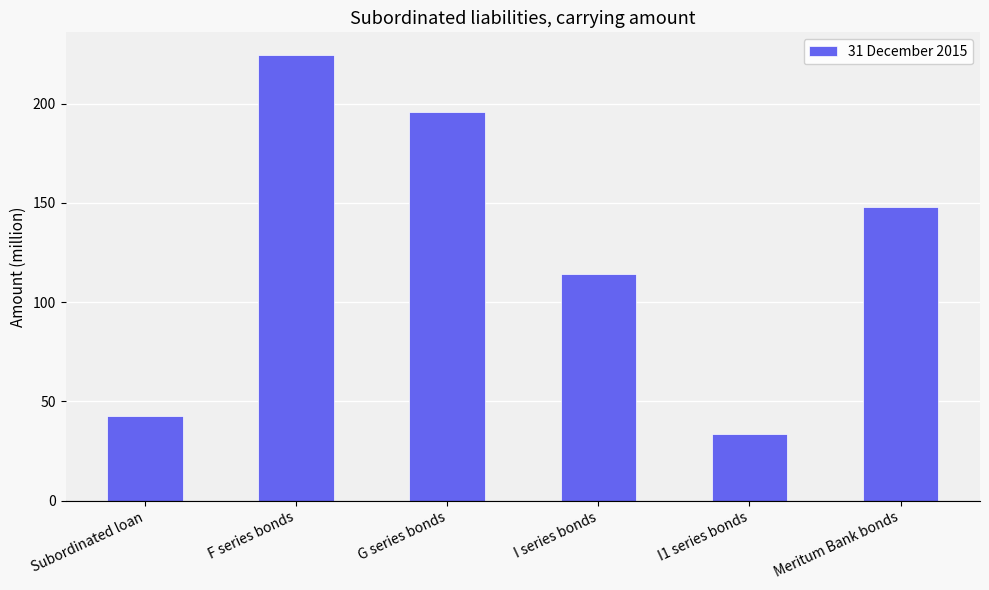

Does the chart contain stacked bars?

No